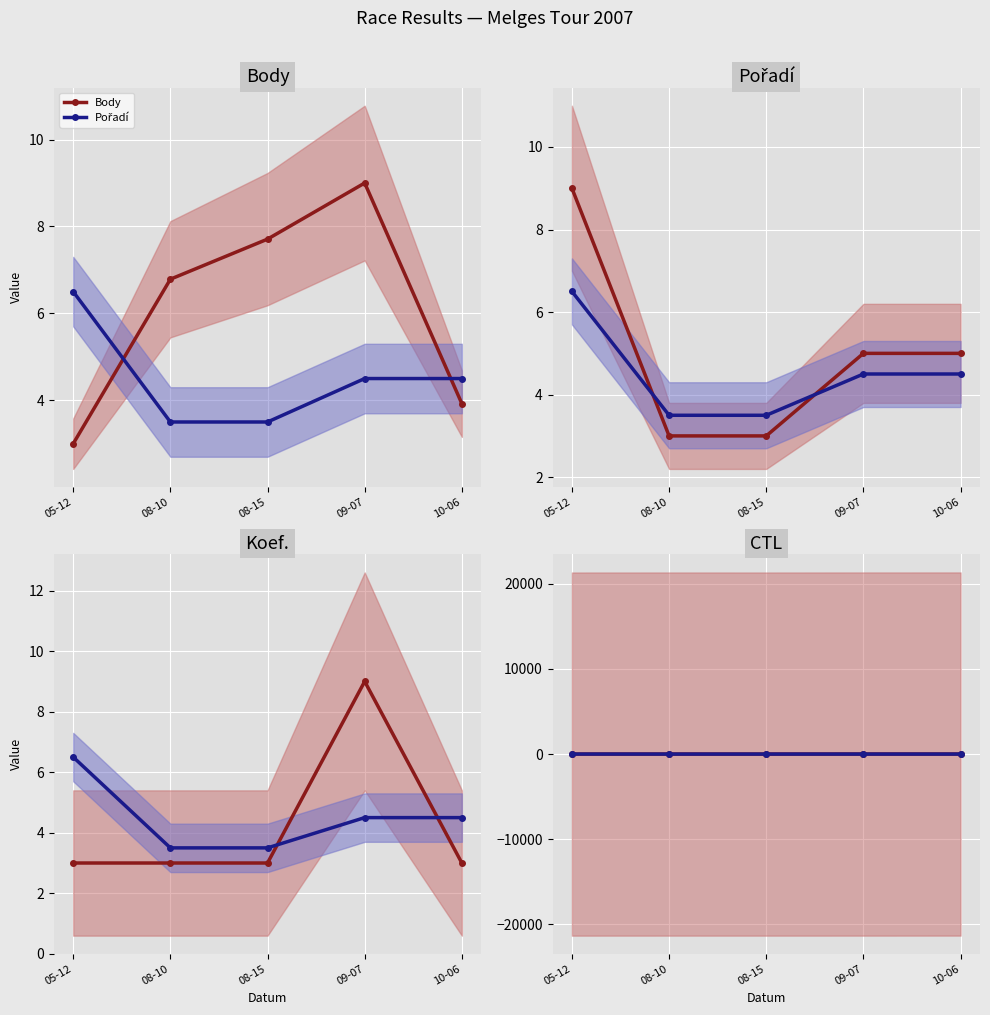

What is the average value of the Pořadí series?

4.5